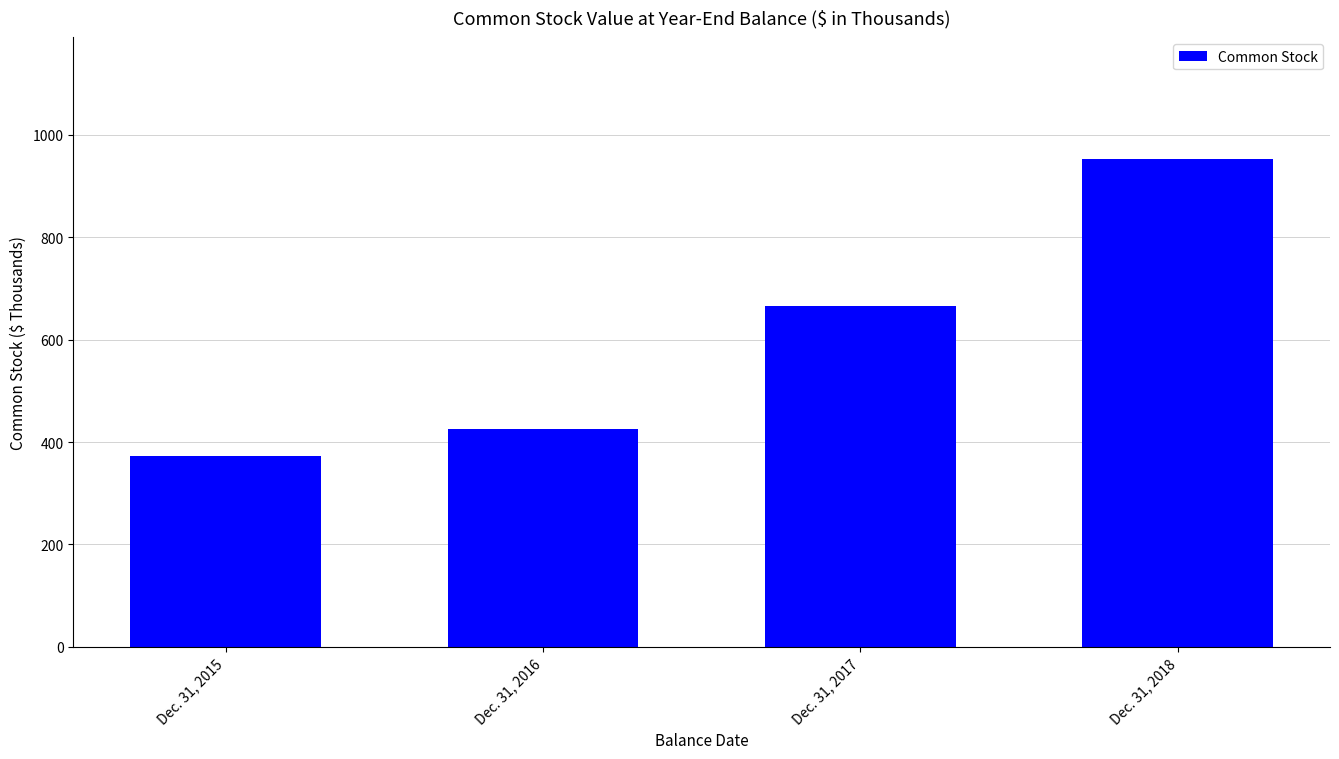

The value at Dec. 31, 2016 is 426. True or false?

True